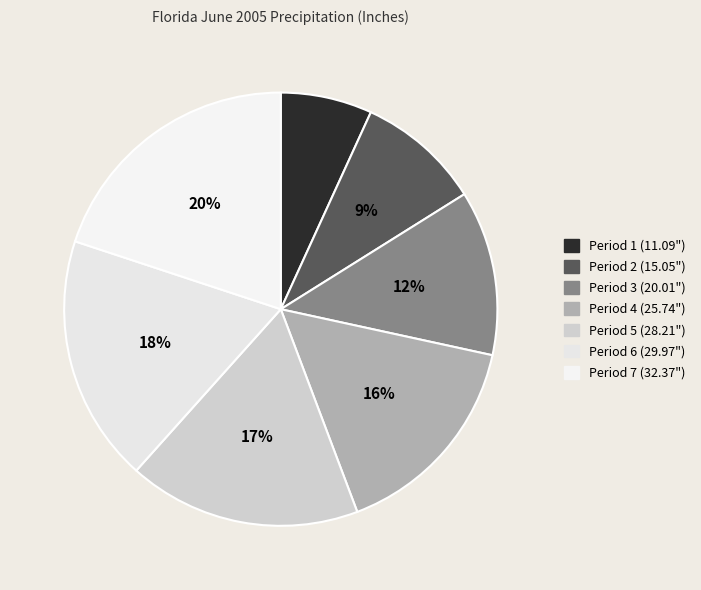

How many slices are in this pie chart?

7